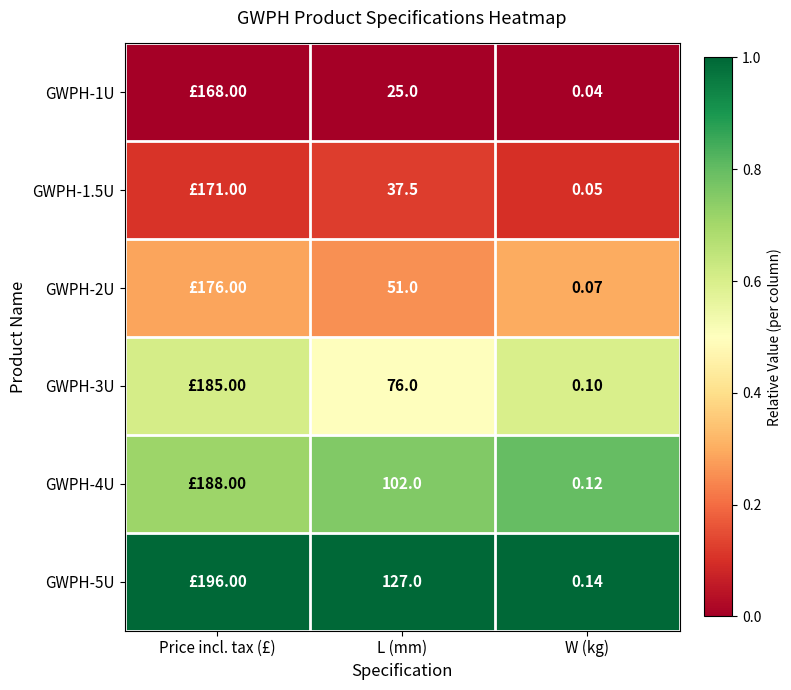

True or false: GWPH-4U has a value of 1.1 at L (mm).

False